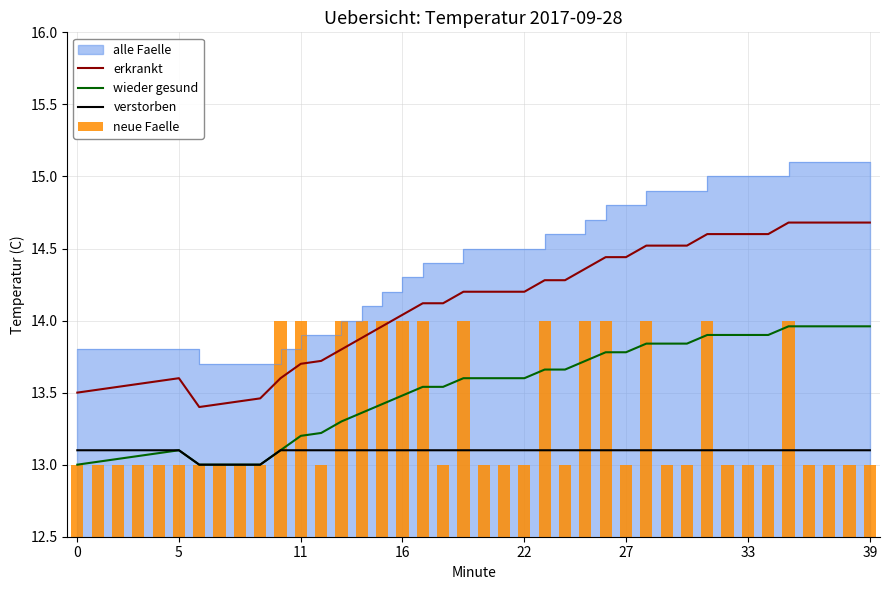

Where does the erkrankt series first go above 14?

16